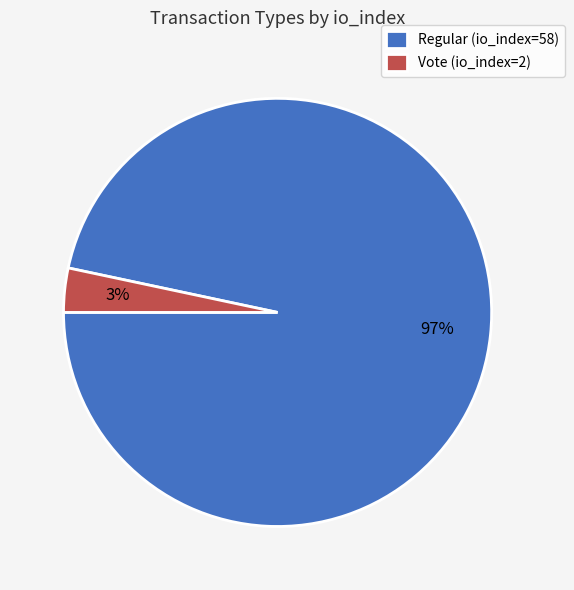

Which has a higher value, Regular (io_index=58) or Vote (io_index=2)?

Regular (io_index=58)